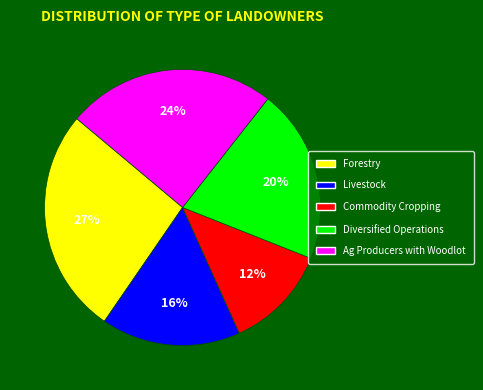

Does Commodity Cropping account for over 50% of the chart?

No